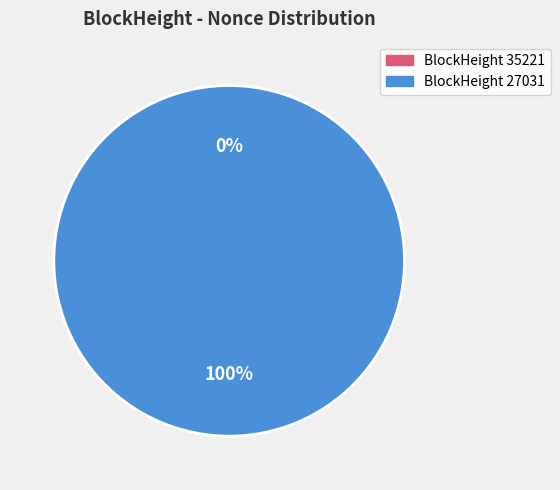

Rank the categories by value from lowest to highest.

35221, 27031